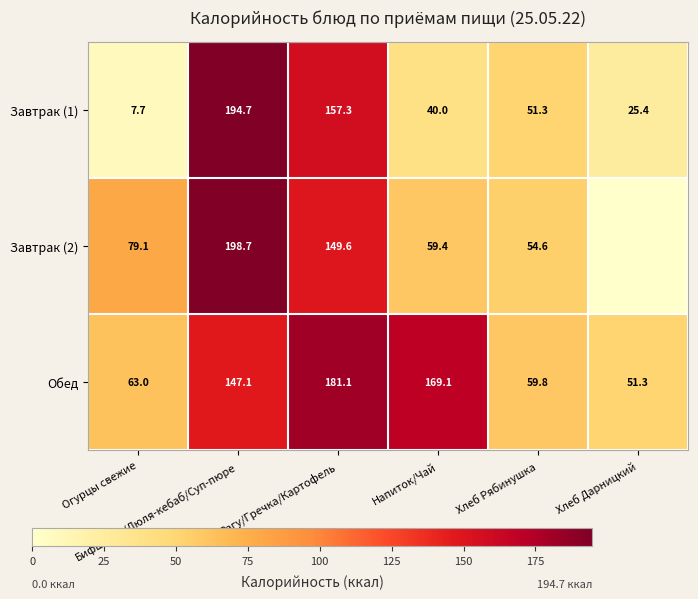

Between Бифштекс/Люля-кебаб/Суп-пюре and Хлеб Дарницкий, which is larger?

Бифштекс/Люля-кебаб/Суп-пюре